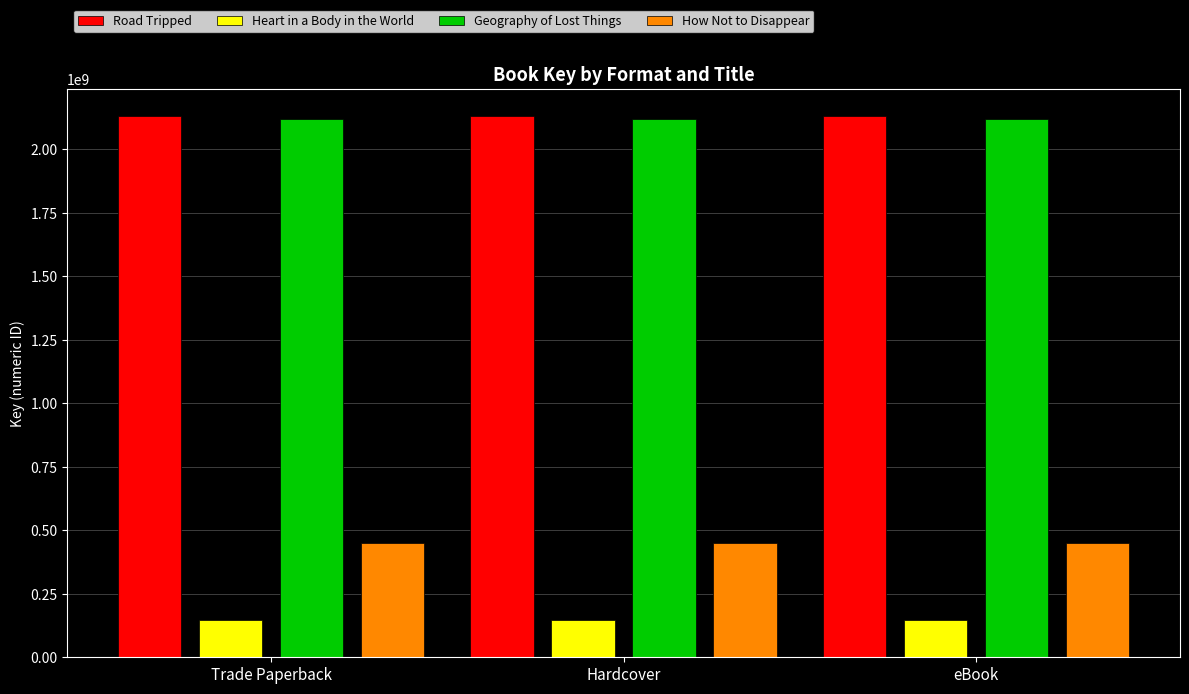

Reading left to right, transcribe all the data shown in this chart.

Road Tripped: 2133193540	2133193540	2133193540
Heart in a Body in the World: 146399216	146399216	146399216
Geography of Lost Things: 2119763914	2119763914	2119763914
How Not to Disappear: 449499182	449499182	449499182